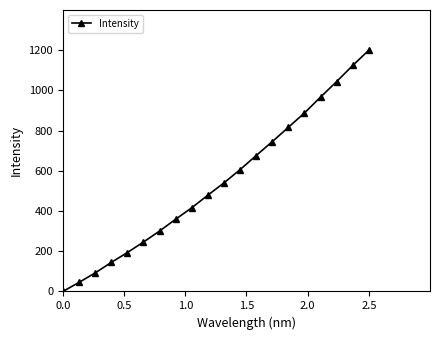

How many lines are shown in the chart?

1